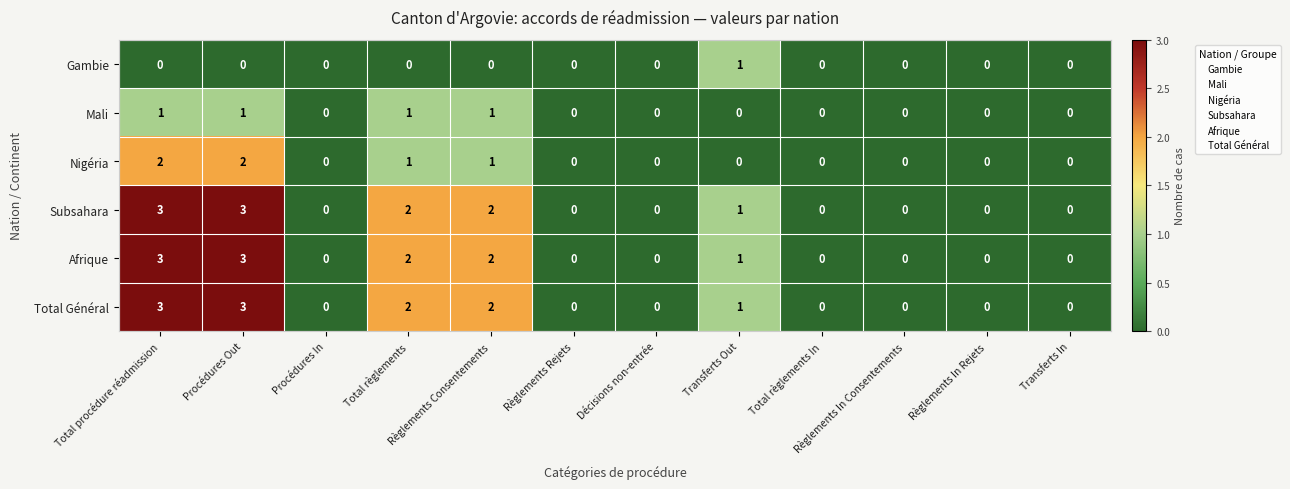

What is the total value across all series at Procédures Out?

12